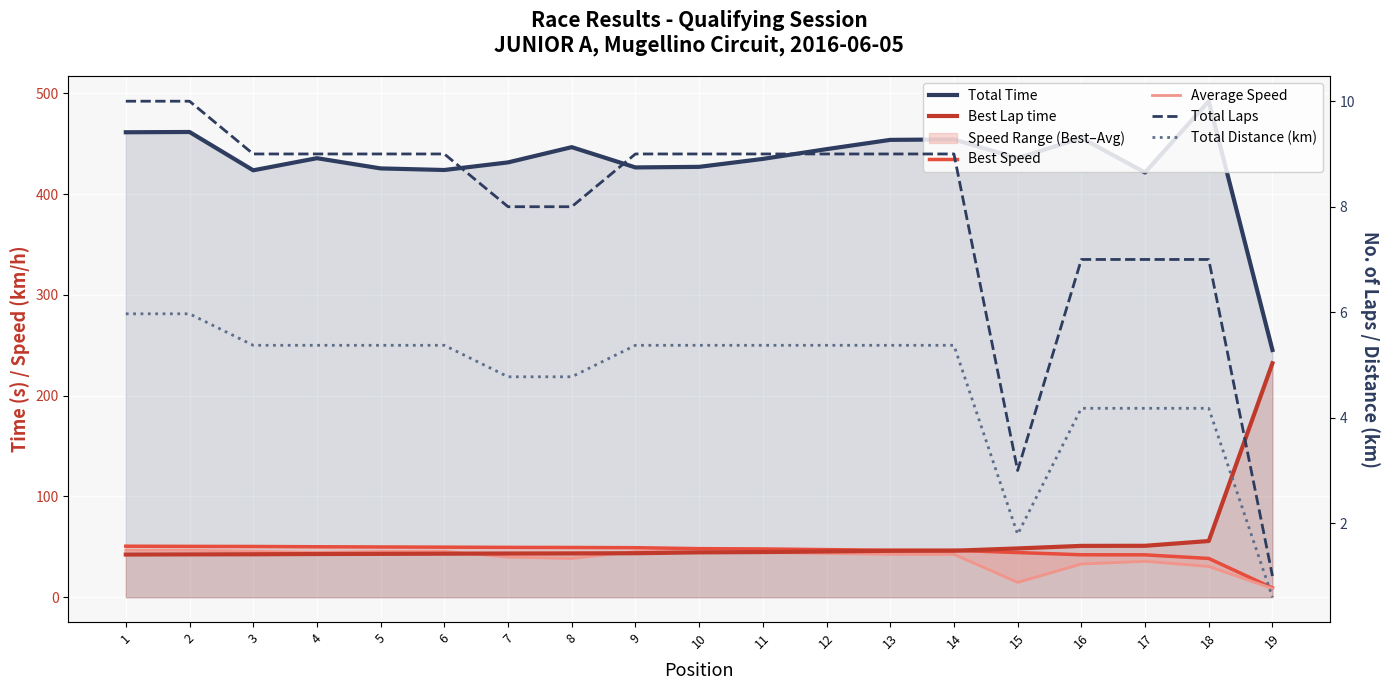

At which label is Best Speed closest to 29?

18